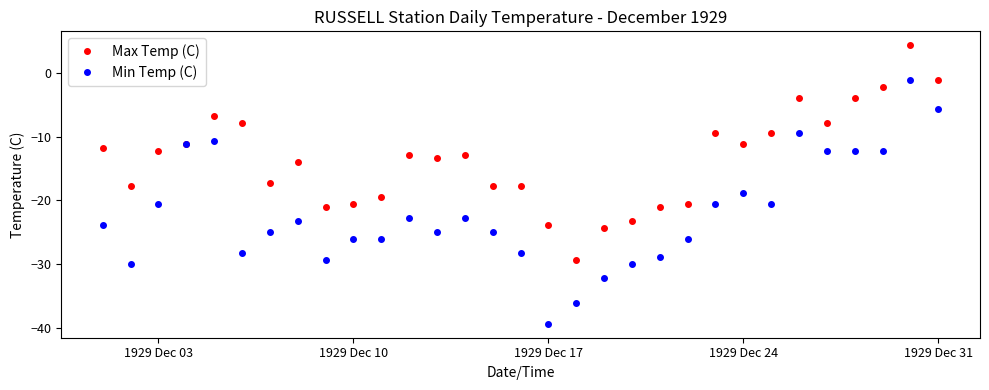

Which series has the largest range (max minus min)?

Min Temp (C)